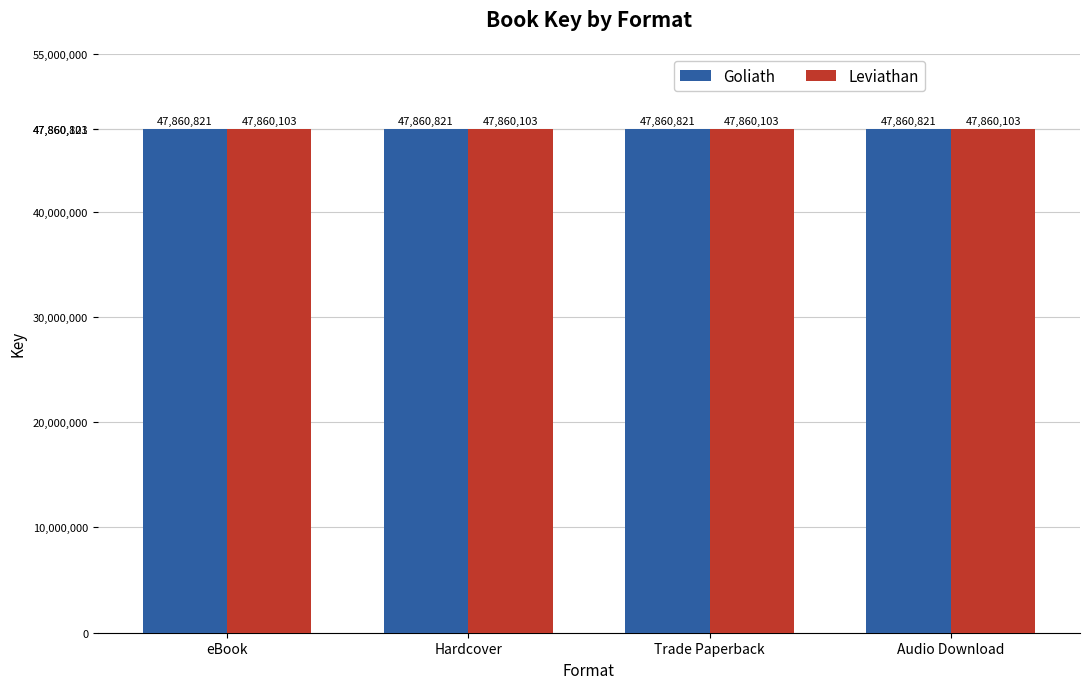

Reading left to right, extract all data points from this chart.

Goliath: 47860821	47860821	47860821	47860821
Leviathan: 47860103	47860103	47860103	47860103